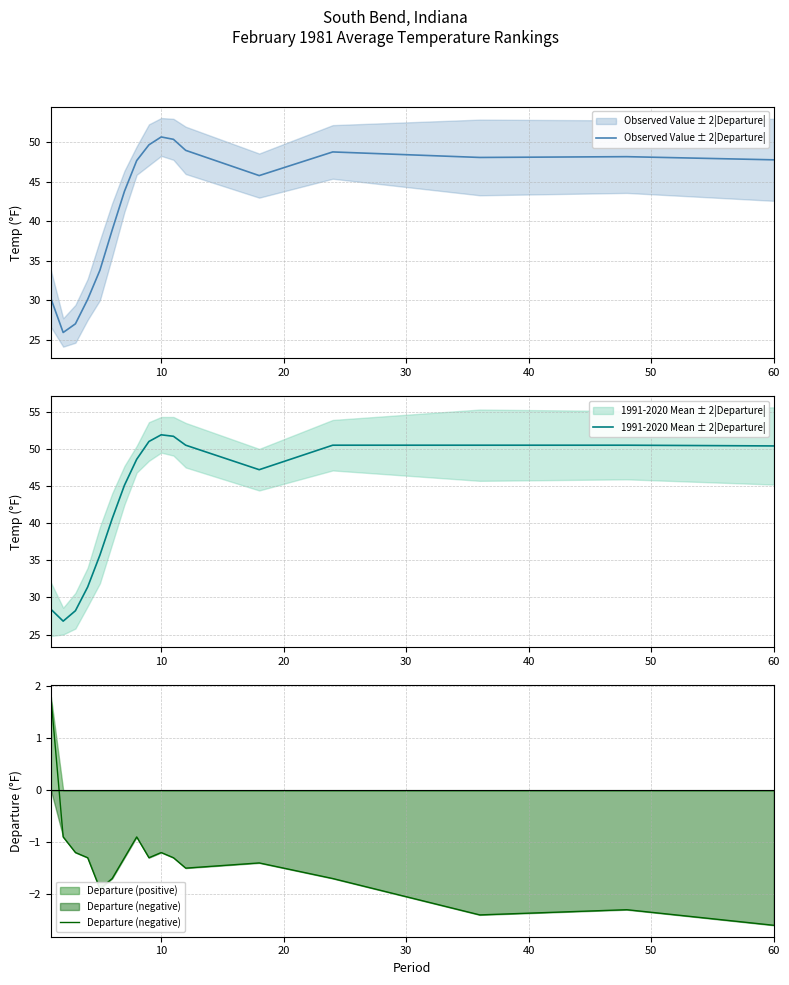

True or false: Departure (negative) and Departure (positive) intersect in this chart.

False